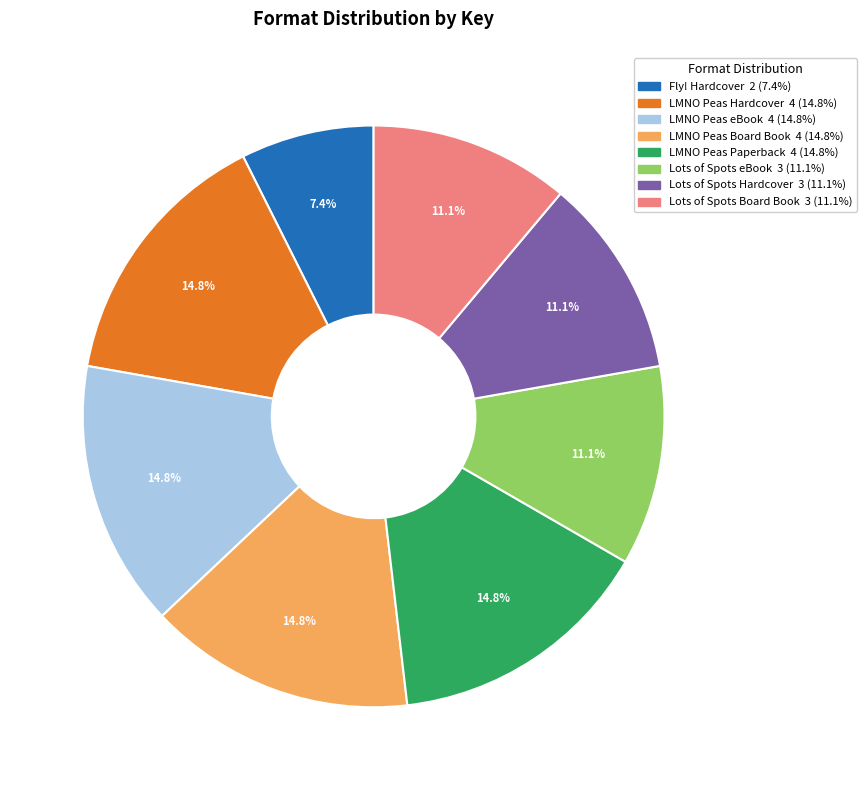

Does LMNO Peas Hardcover represent more than half of the total?

No